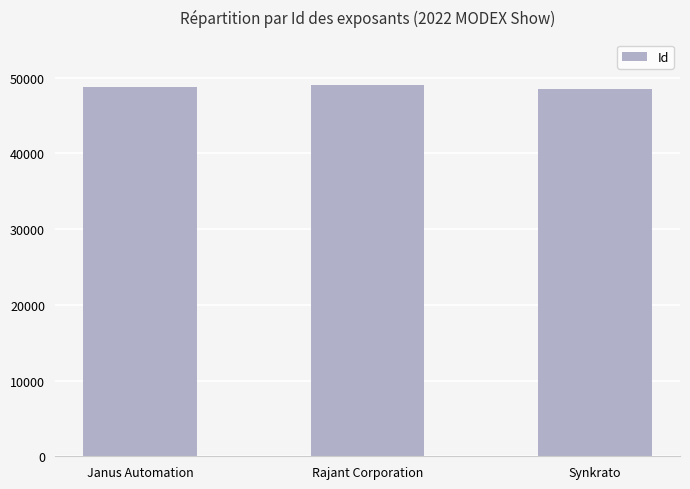

What is the approximate value at Janus Automation?

48707